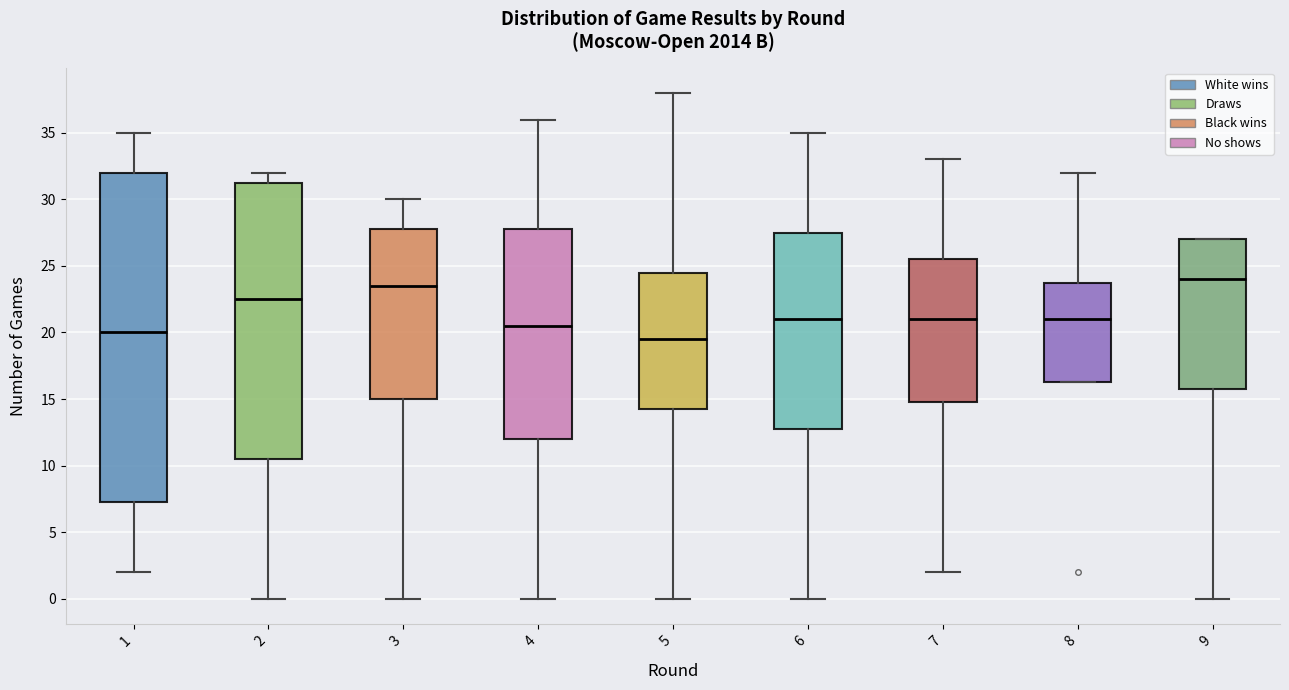

Reading left to right, read every box against the y-axis: the position of its median line, the range the box covers, and the ends of its whiskers. The values are not printed on the chart, so give them approximately, as read against the axis.

1: median 20.0, box 7.5 to 32.0, whiskers 2.0 to 35.0
2: median 22.5, box 10.5 to 31.5, whiskers 0.0 to 32.0
3: median 23.5, box 15.0 to 28.0, whiskers 0.0 to 30.0
4: median 20.5, box 12.0 to 28.0, whiskers 0.0 to 36.0
5: median 19.5, box 14.5 to 24.5, whiskers 0.0 to 38.0
6: median 21.0, box 13.0 to 27.5, whiskers 0.0 to 35.0
7: median 21.0, box 15.0 to 25.5, whiskers 2.0 to 33.0
8: median 21.0, box 16.5 to 24.0, whiskers 16.5 to 32.0
9: median 24.0, box 16.0 to 27.0, whiskers 0.0 to 27.0